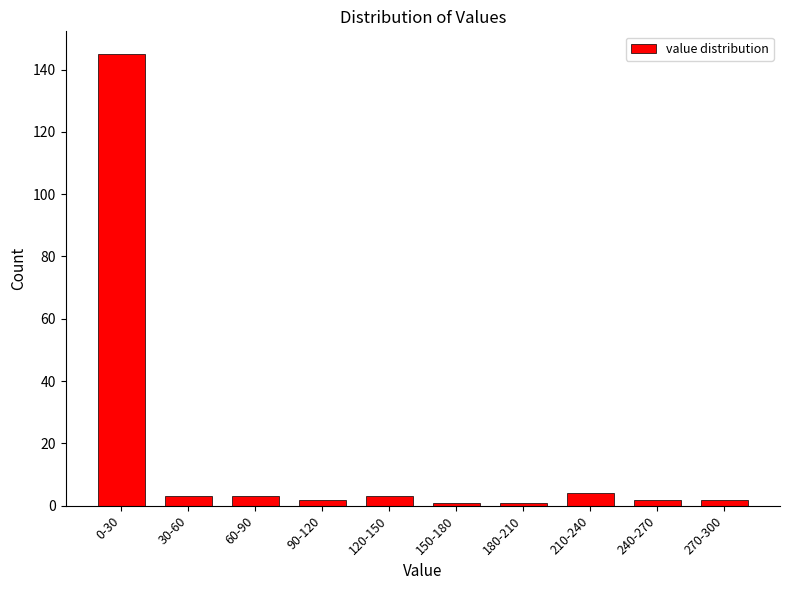

Reading left to right, transcribe all the data shown in this chart.

145	3	3	2	3	1	1	4	2	2